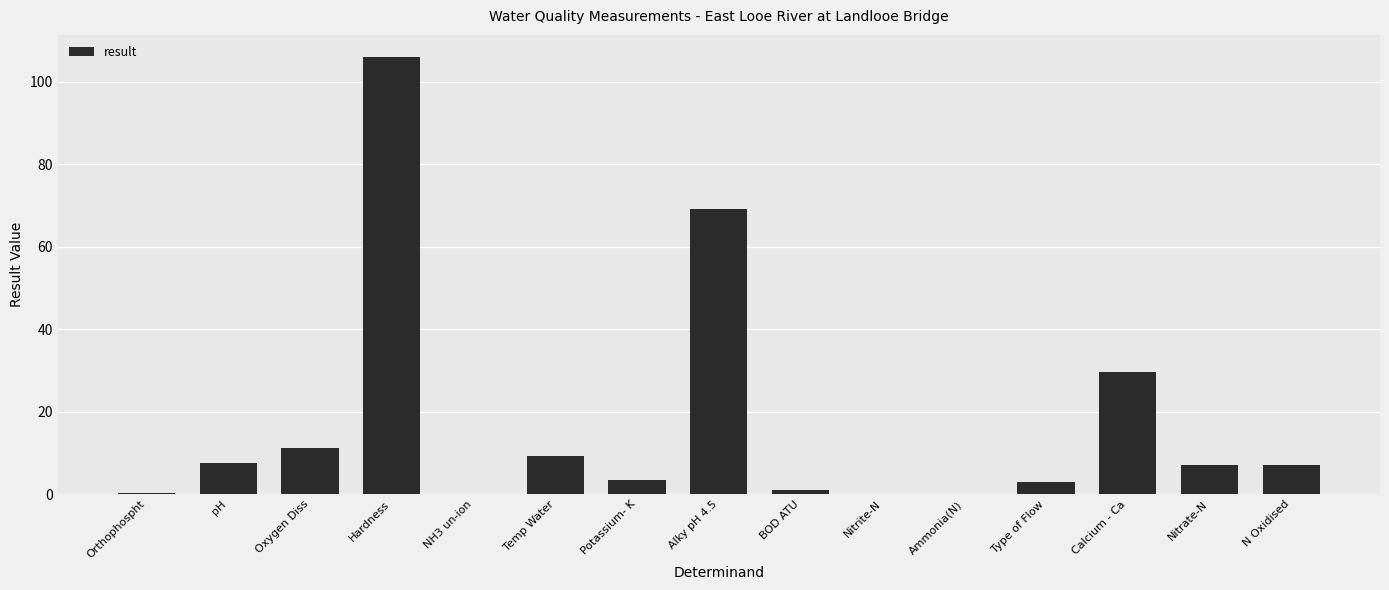

What is the difference between the values at Nitrate-N and pH?

0.7